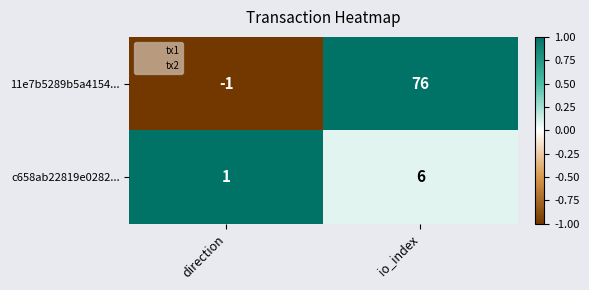

Which label corresponds to the largest value in the chart?

io_index